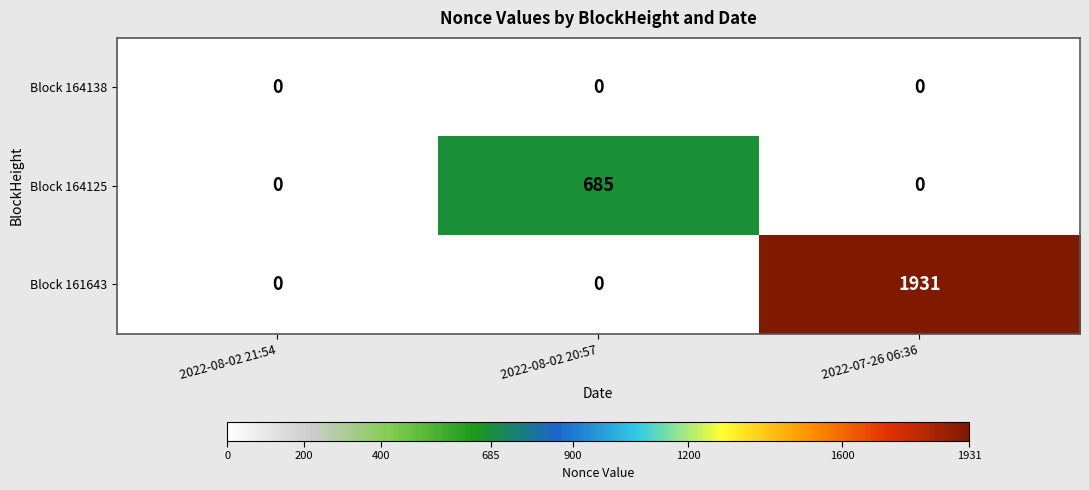

What is the total value across all series at 2022-07-26 06:36?

1931